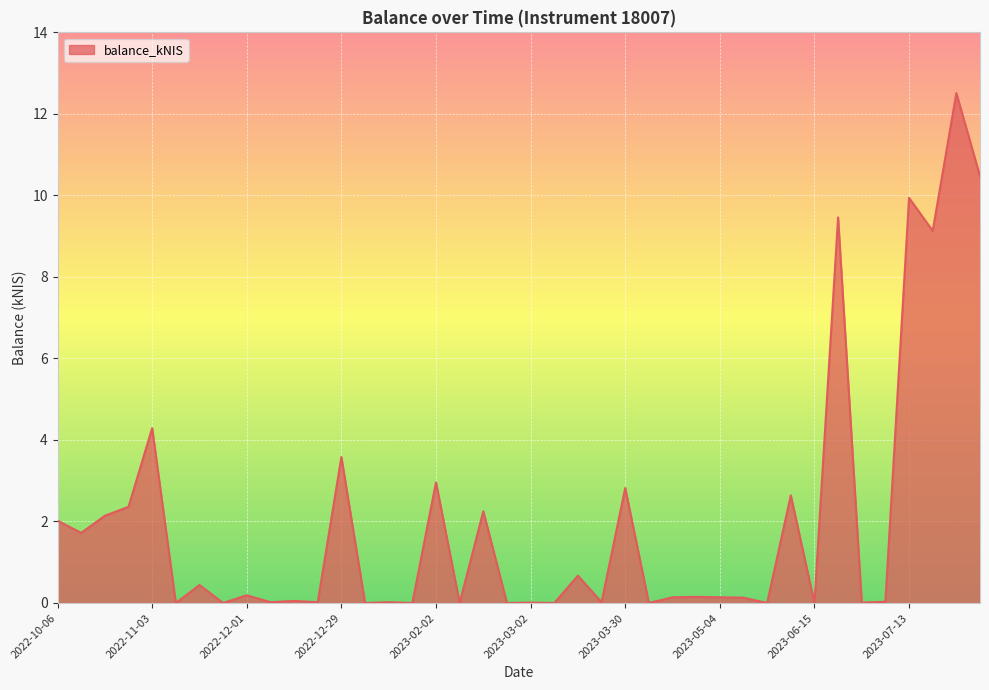

What is the maximum value shown in the chart?

12.5